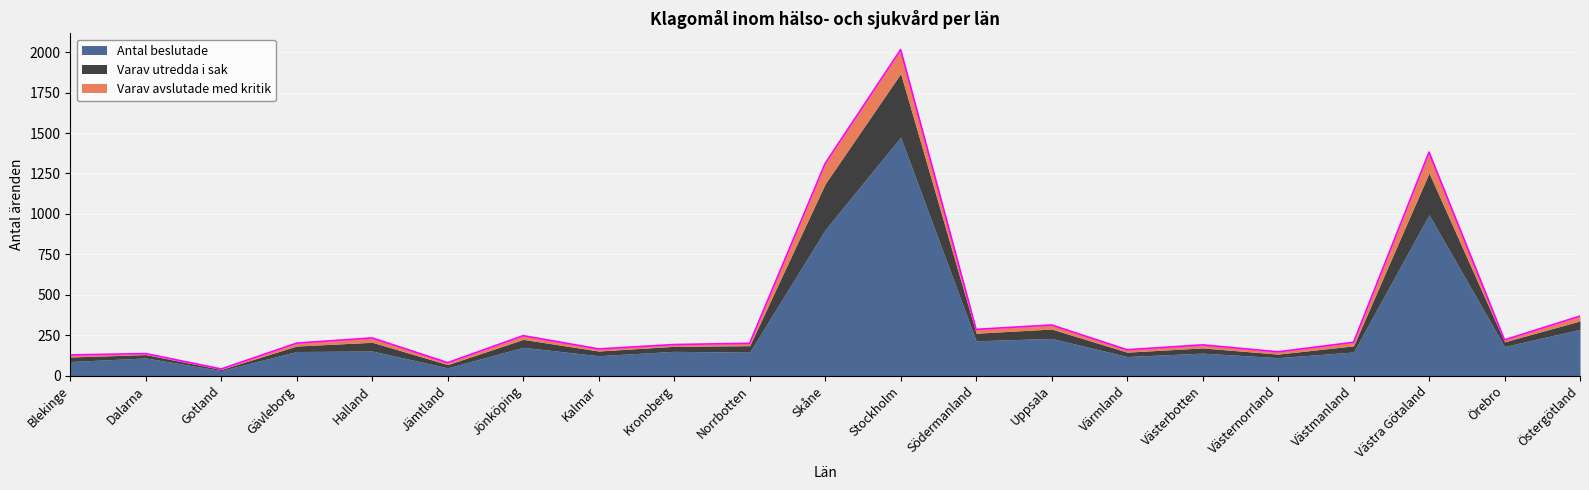

What are all the series names shown in the legend?

Antal beslutade, Varav utredda i sak, Varav avslutade med kritik